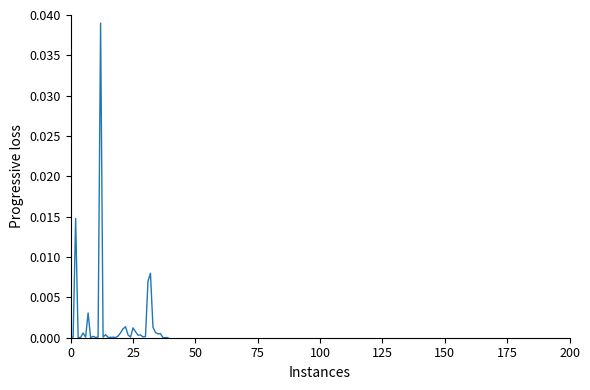

At which category does the chart reach its peak across all series?

12